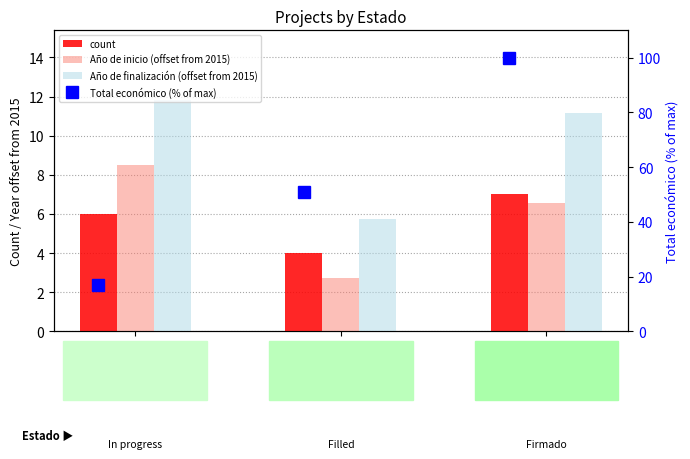

How many data points in Año de finalización (offset from 2015) are above 11?

2